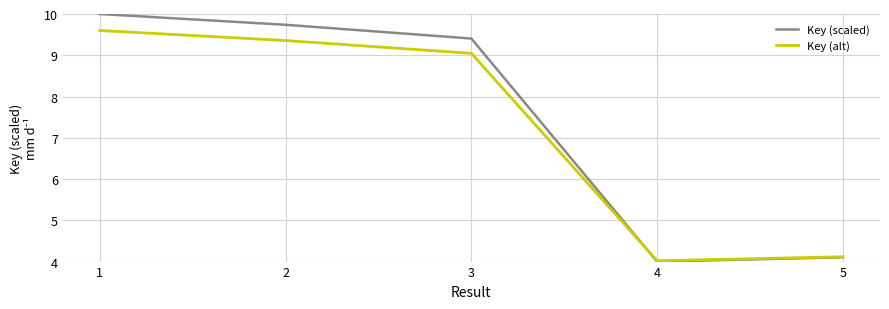

Is it true that Key (scaled) equals 4.1 at 1?

False